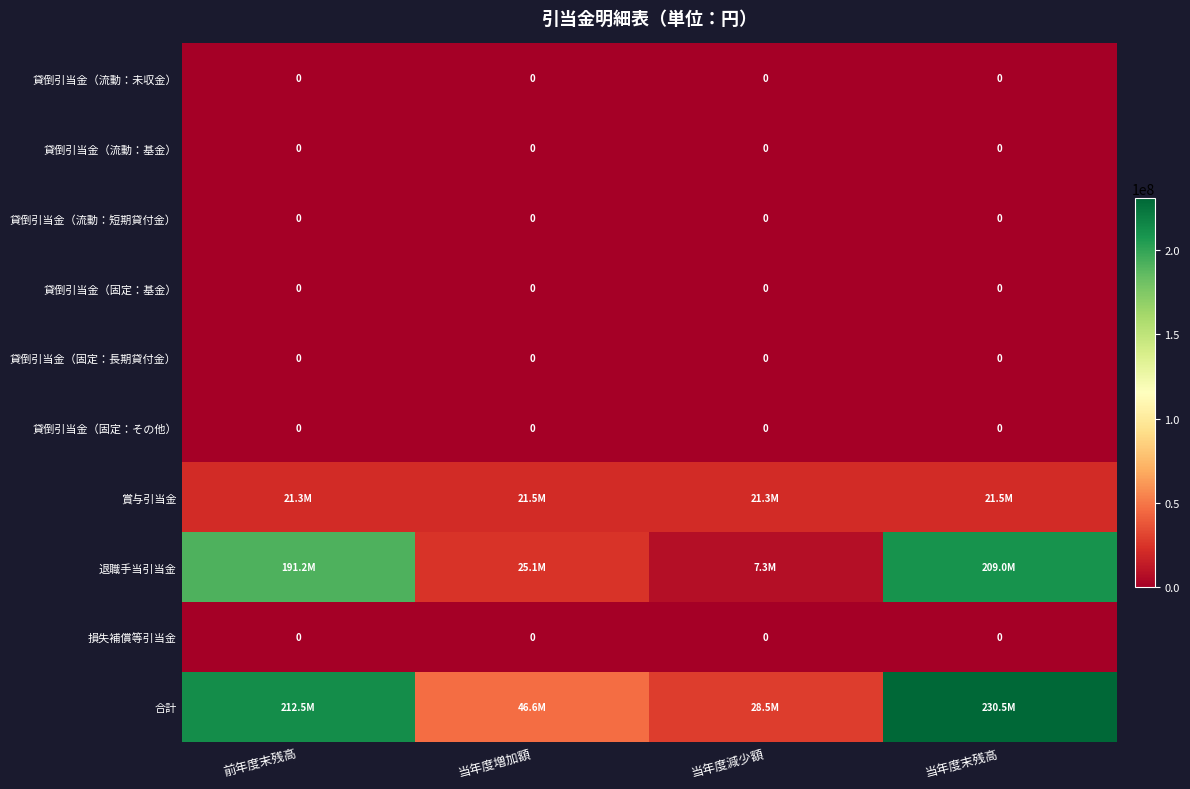

Is it true that 貸倒引当金（固定：その他） equals 0 at 当年度末残高?

True